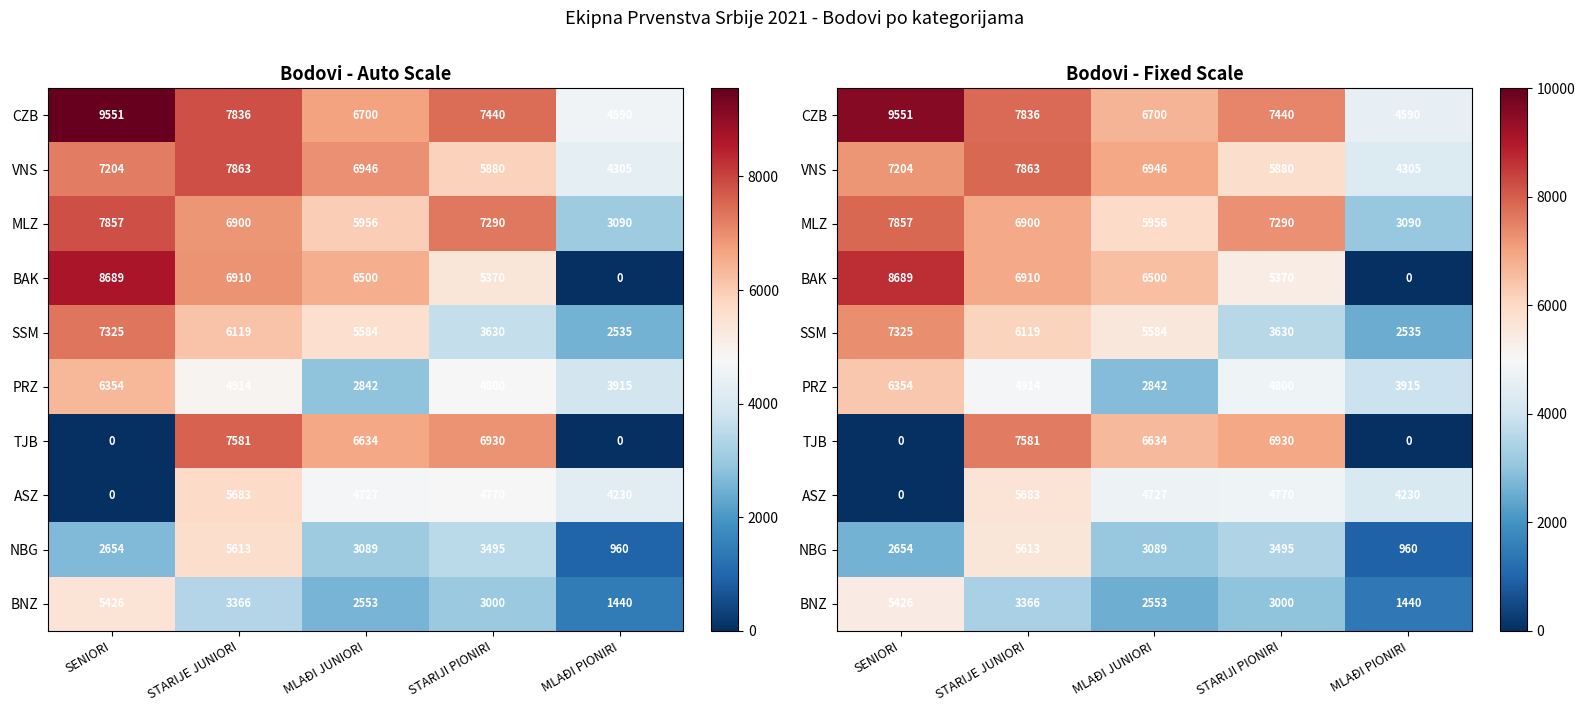

The SSM series shows 10090 at STARIJE JUNIORI. True or false?

False